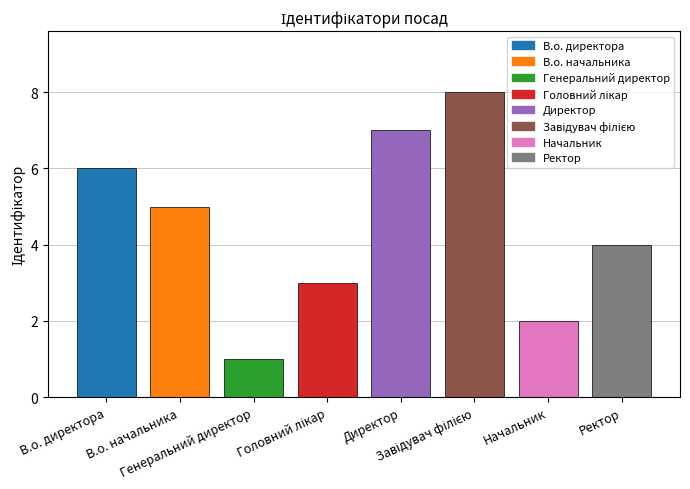

Reading right to left, transcribe all the data shown in this chart.

4	2	8	7	3	1	5	6